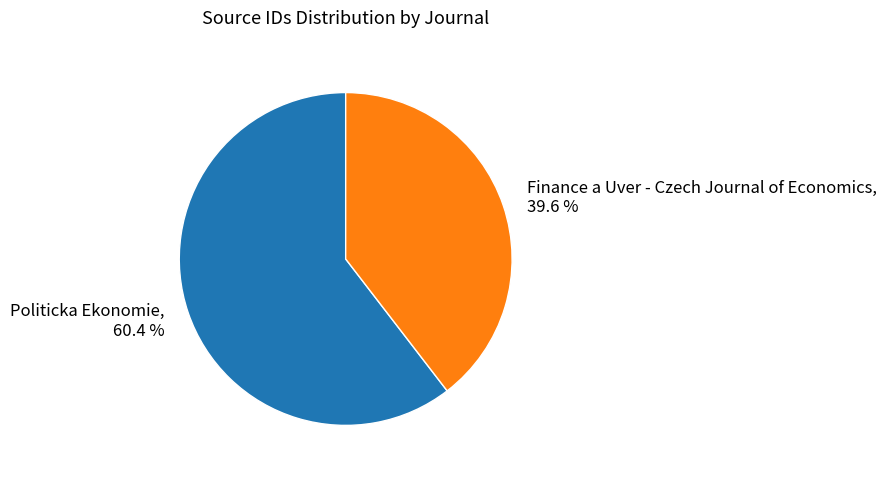

Count the number of slices in the pie.

2